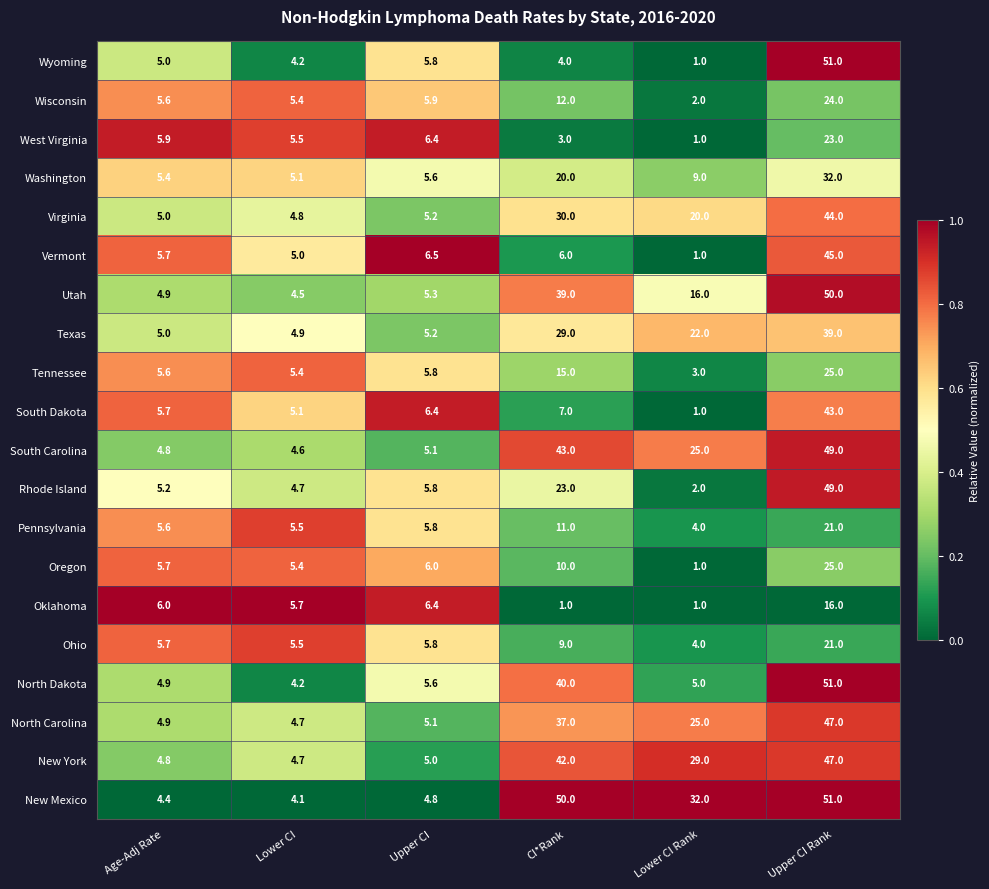

What is the spread (max minus min) of values at Upper CI Rank?

35.0